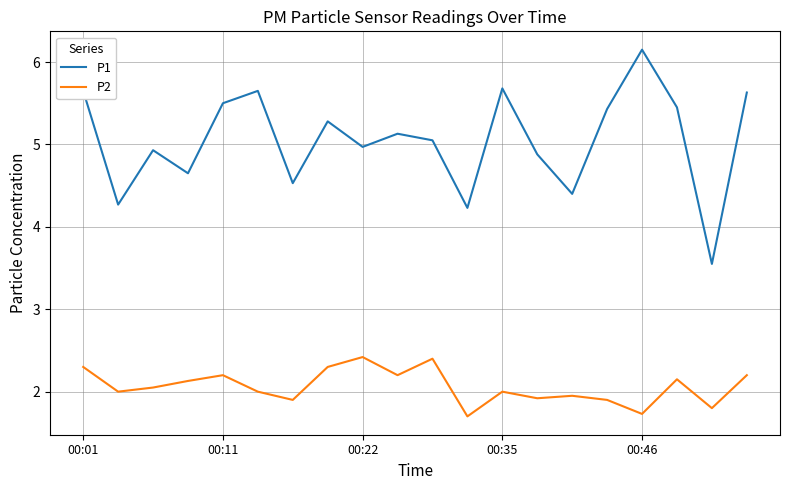

How many categories are shown in the chart?

20